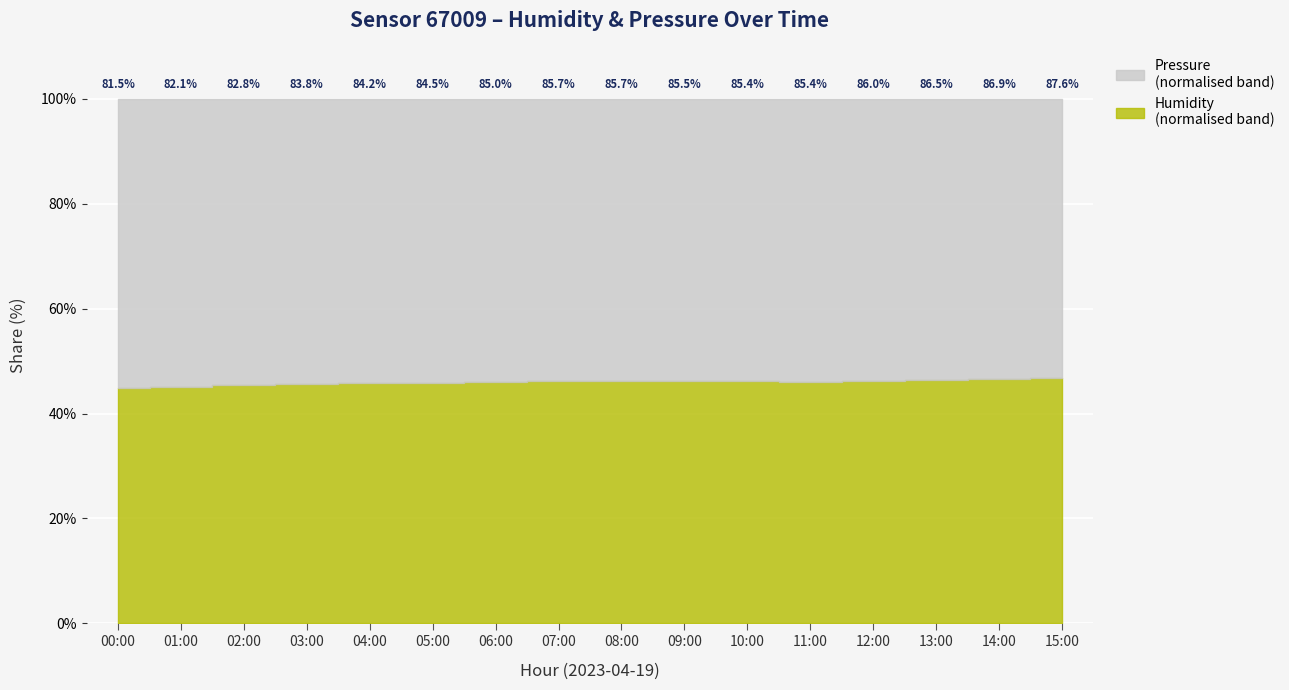

The value of pressure at 14:00 is 80704.1. True or false?

False